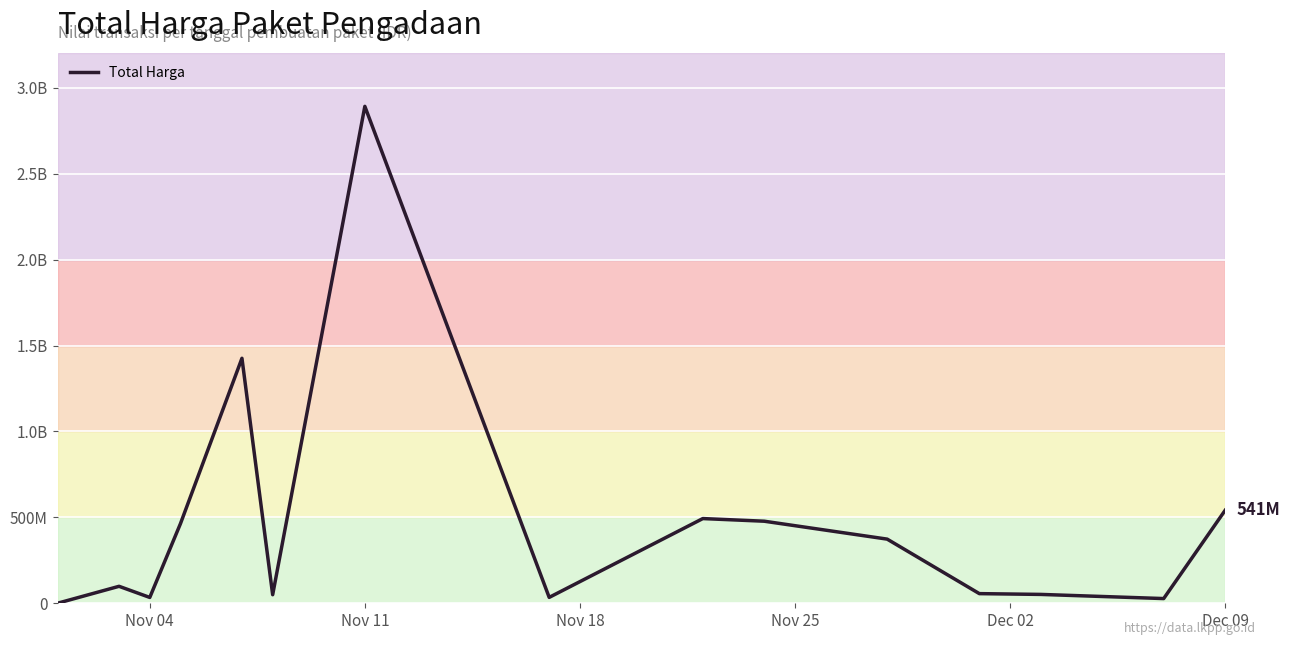

What is the sum of all values?

7019361010